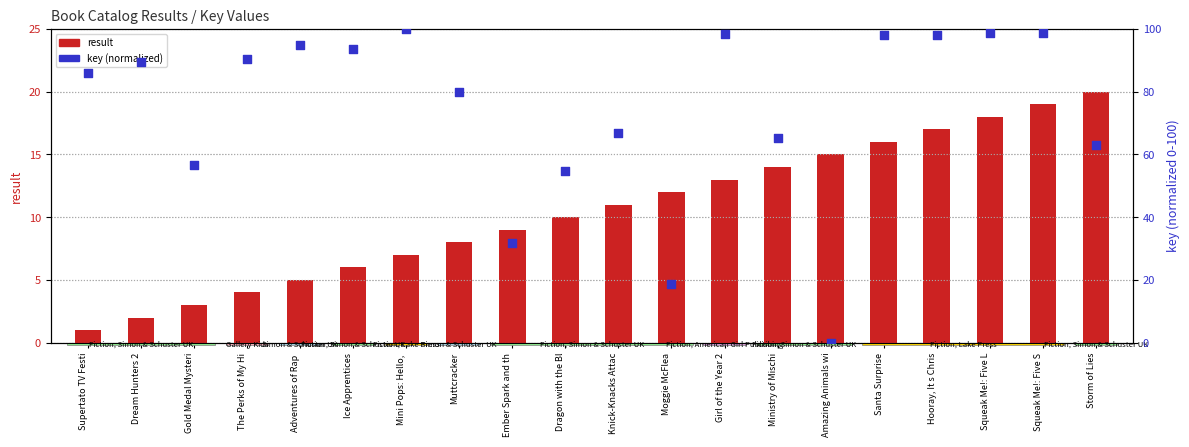

At how many categories does at least one series exceed 94?

7